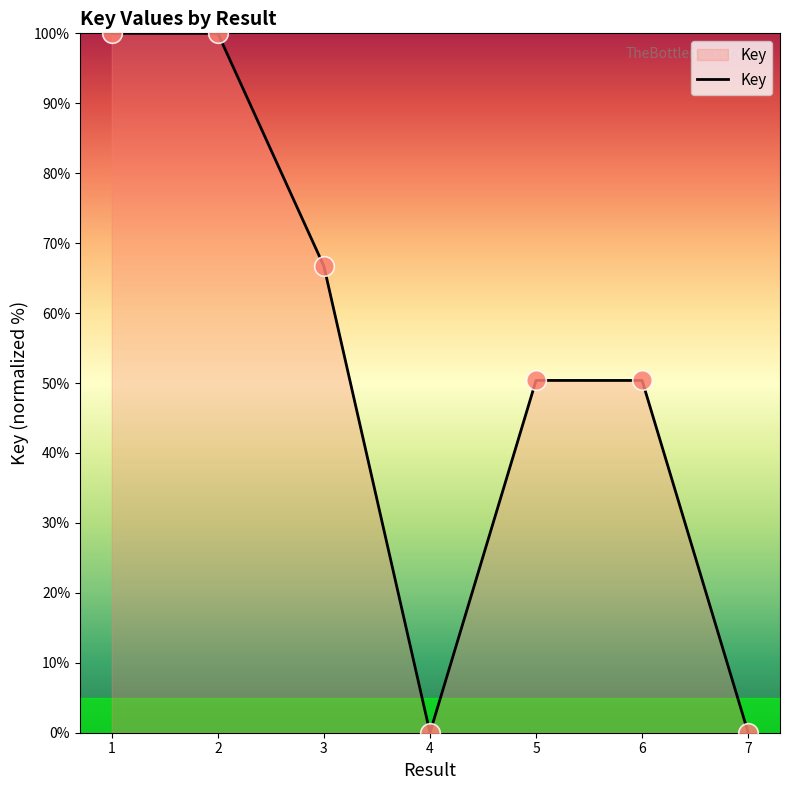

Approximately how many times larger is the value at 3 compared to 2?

0.7